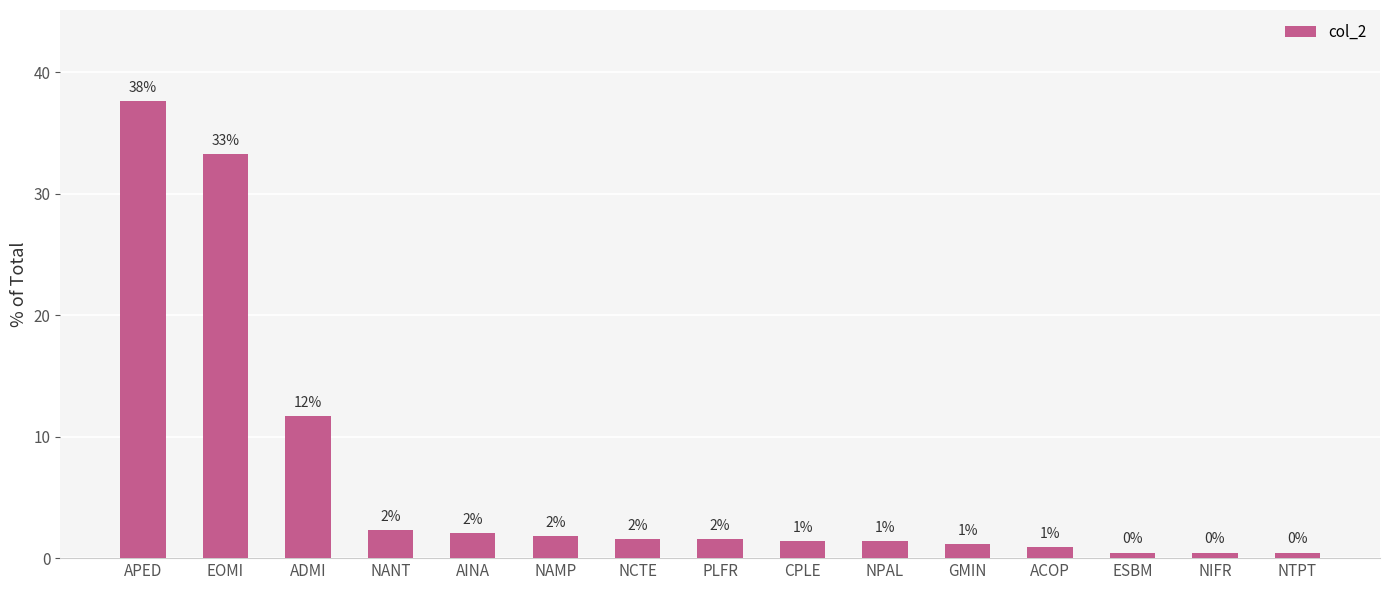

At which label is the value closest to 19?

ADMI